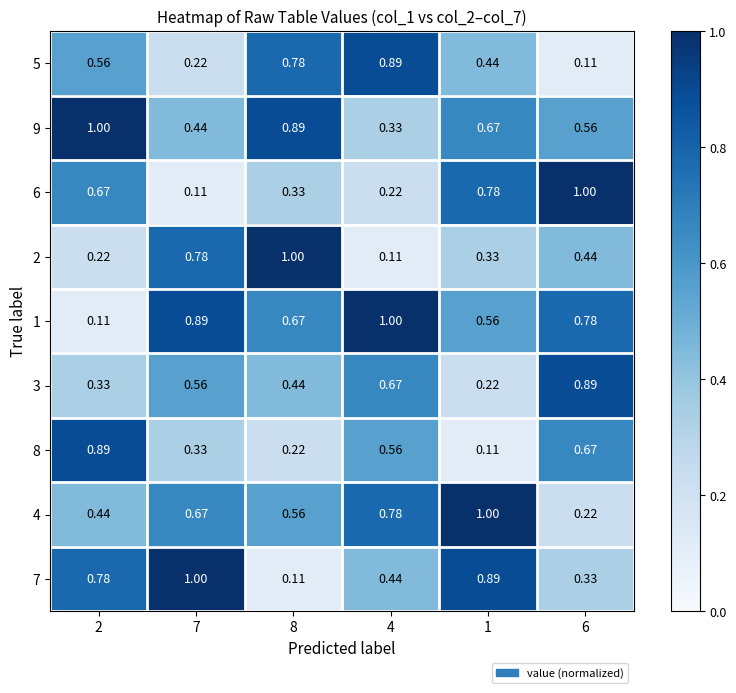

Is the value of 8 at 6 greater than the value of 9 at 8?

No